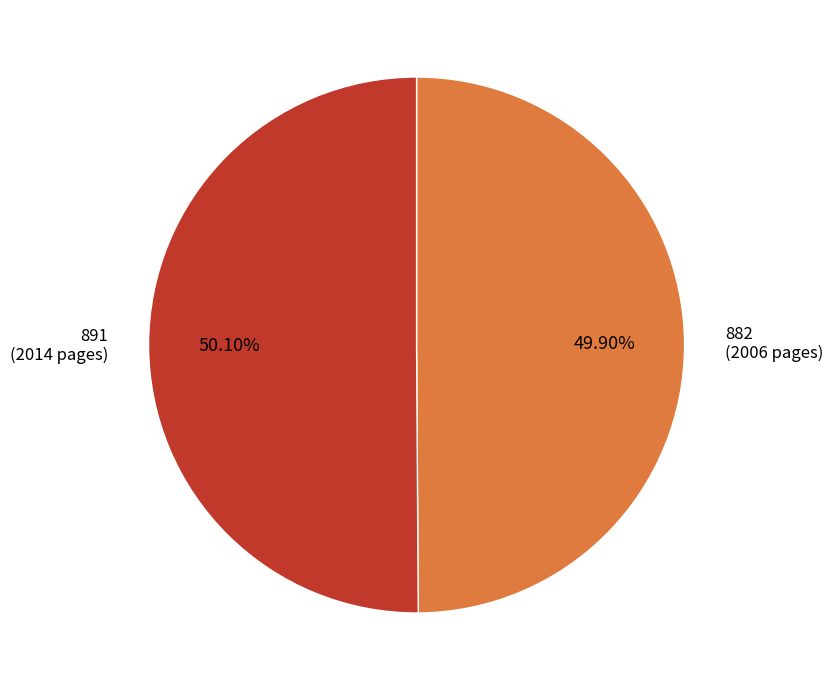

How many segments does this pie chart have?

2